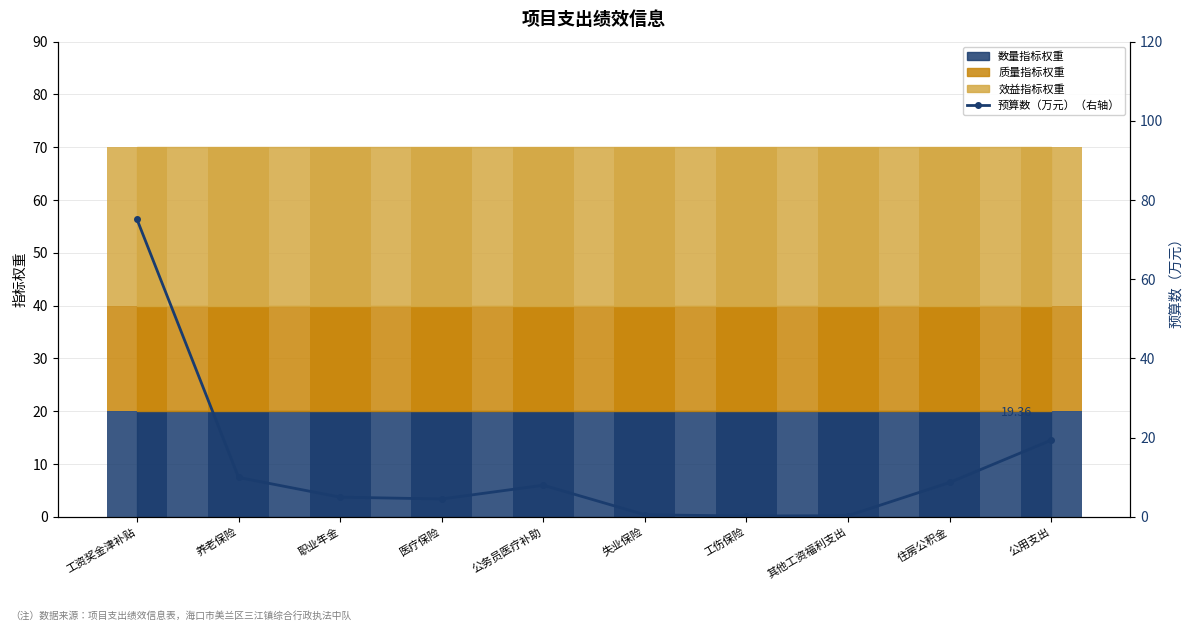

How many data points does each series have?

10